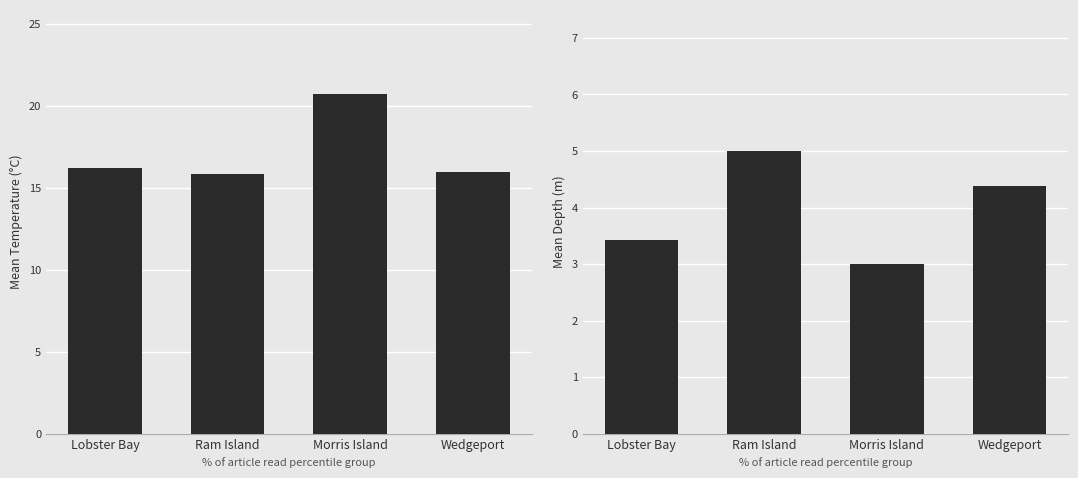

The Mean Temperature (°C) series shows 15.8 at Ram Island. True or false?

True